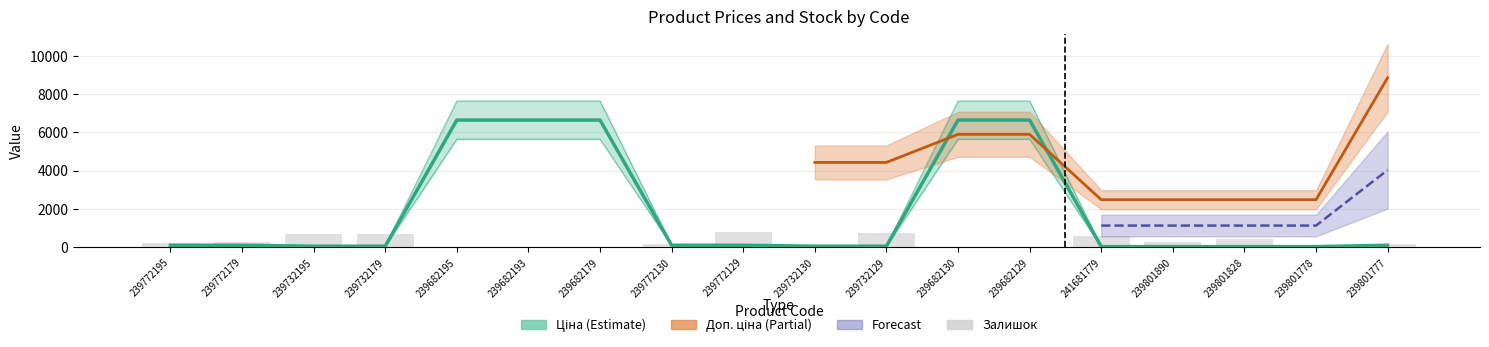

Rank the categories by Залишок value from lowest to highest.

239682193, 239732130, 239682129, 239682130, 239682195, 239682179, 239801778, 239801777, 239772130, 239772195, 239801890, 239772179, 239801828, 241681779, 239732195, 239732179, 239732129, 239772129